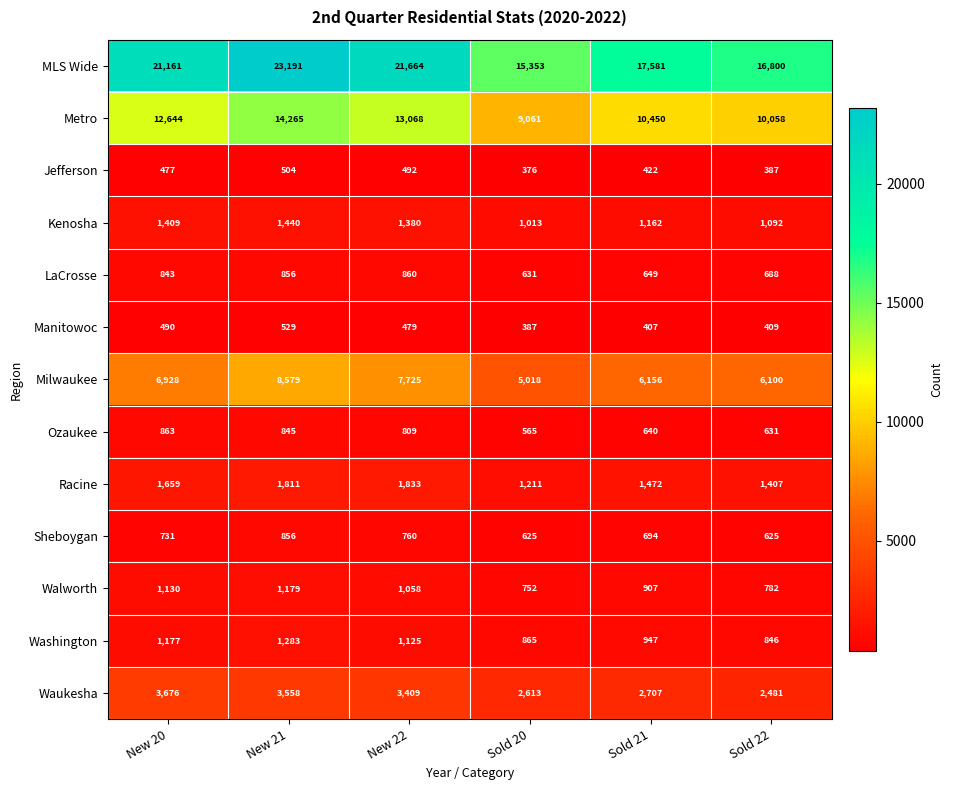

At how many categories does at least one series exceed 8663?

6